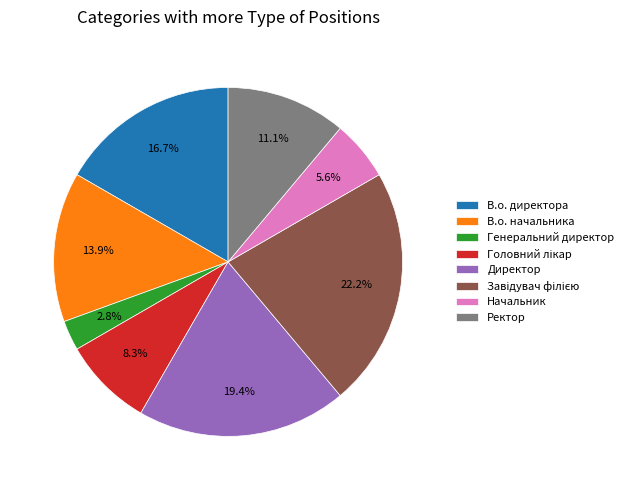

Which slice is the smallest?

Генеральний директор